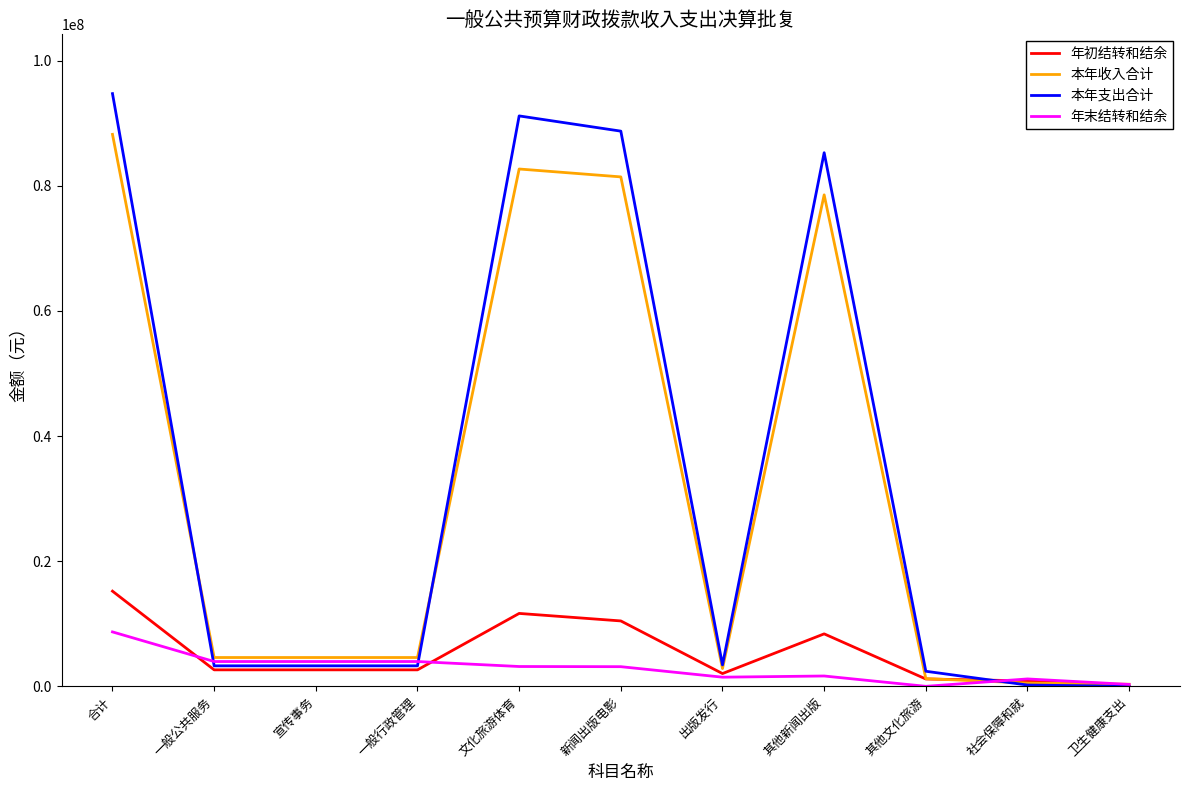

At 文化旅游体育, list the series in order from largest to smallest.

本年支出合计, 本年收入合计, 年初结转和结余, 年末结转和结余